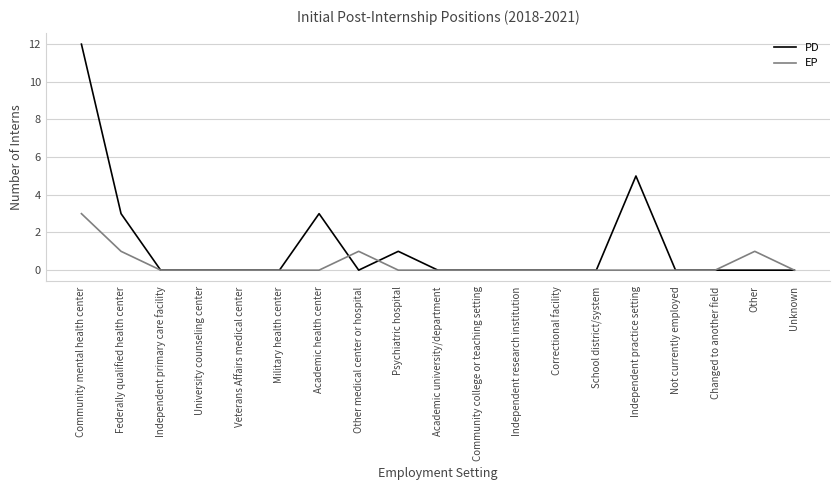

What position from the right is Independent research institution?

8